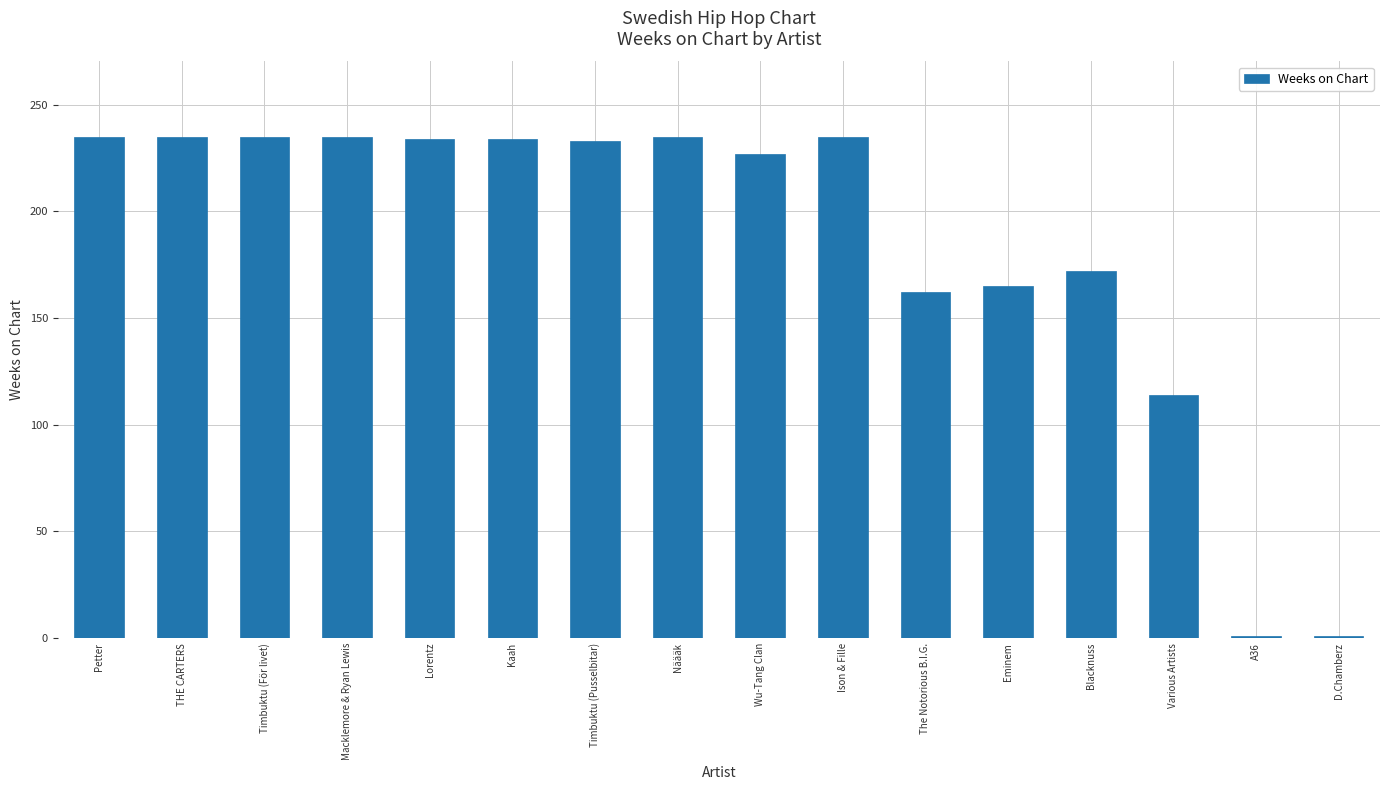

What is the greatest value displayed?

235